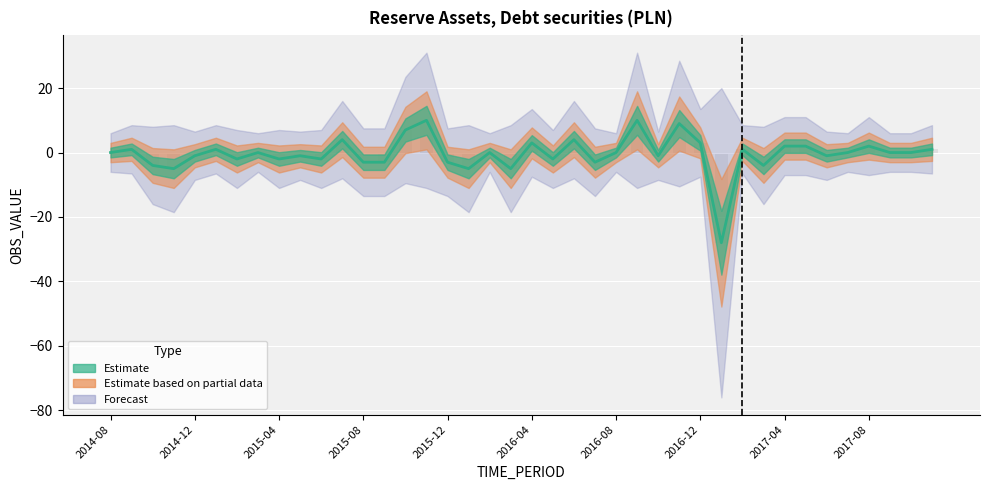

The value at 2016-04 is 5. True or false?

False